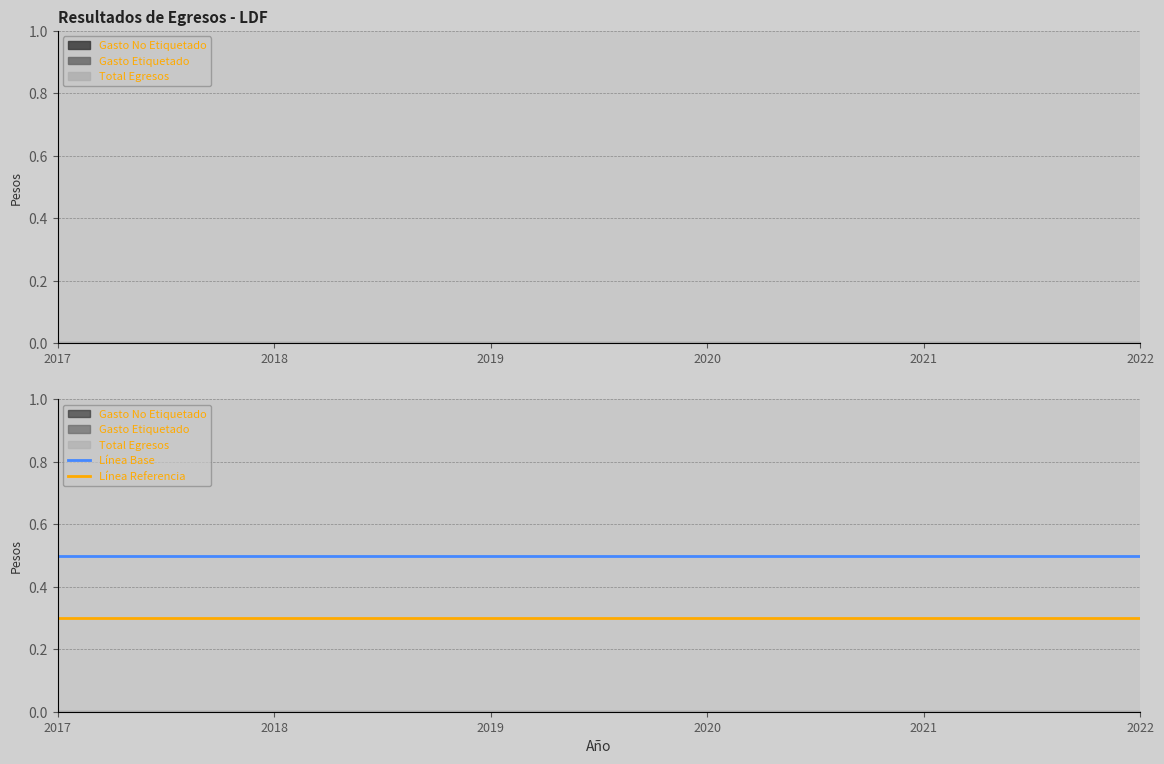

At which category is the sum across all series the highest?

2017